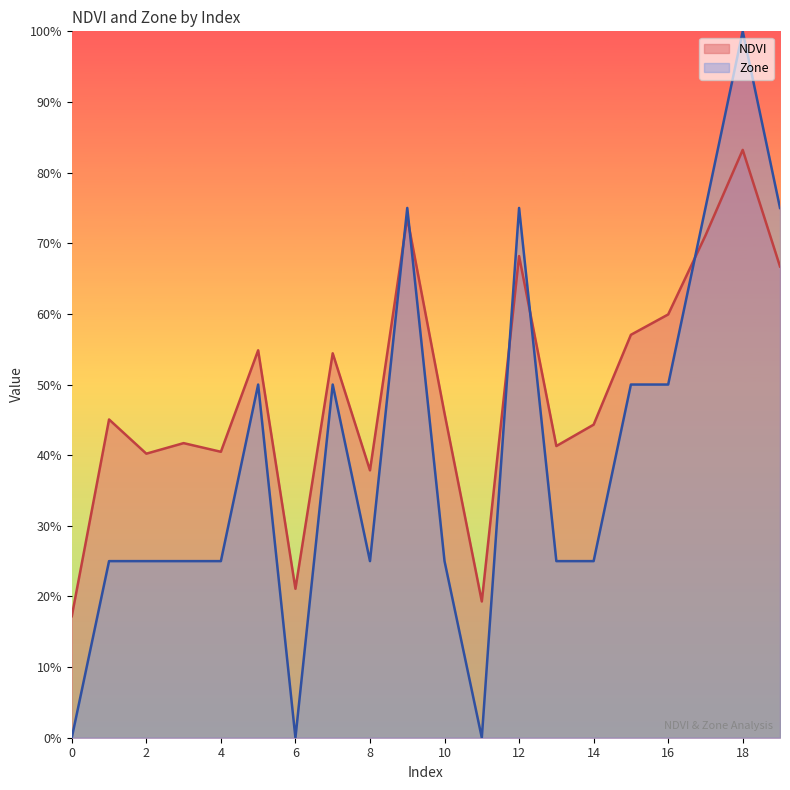

Does the chart have visible grid lines?

No